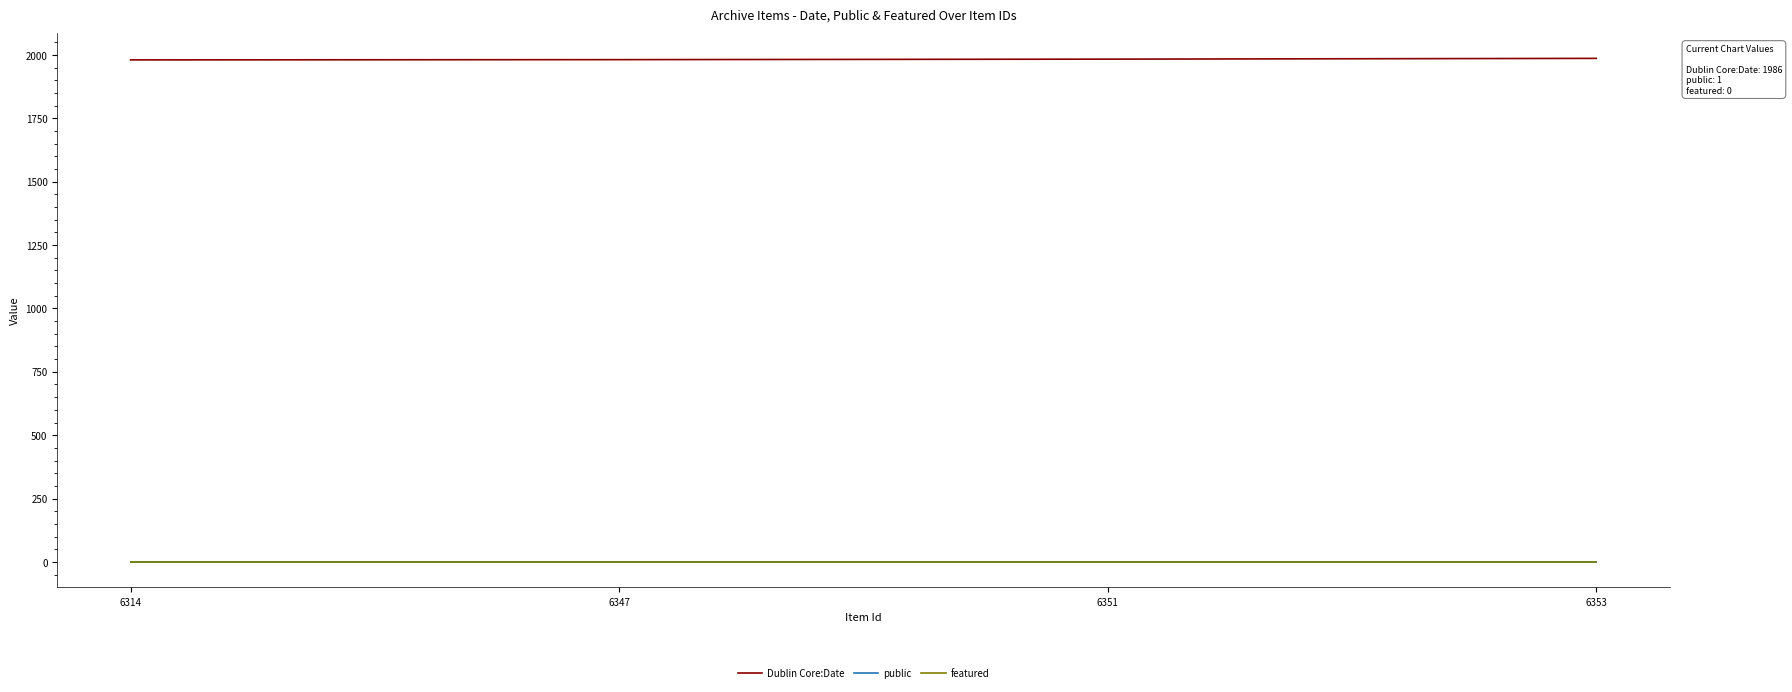

Is it true that Dublin Core:Date equals 1983 at 6351?

True